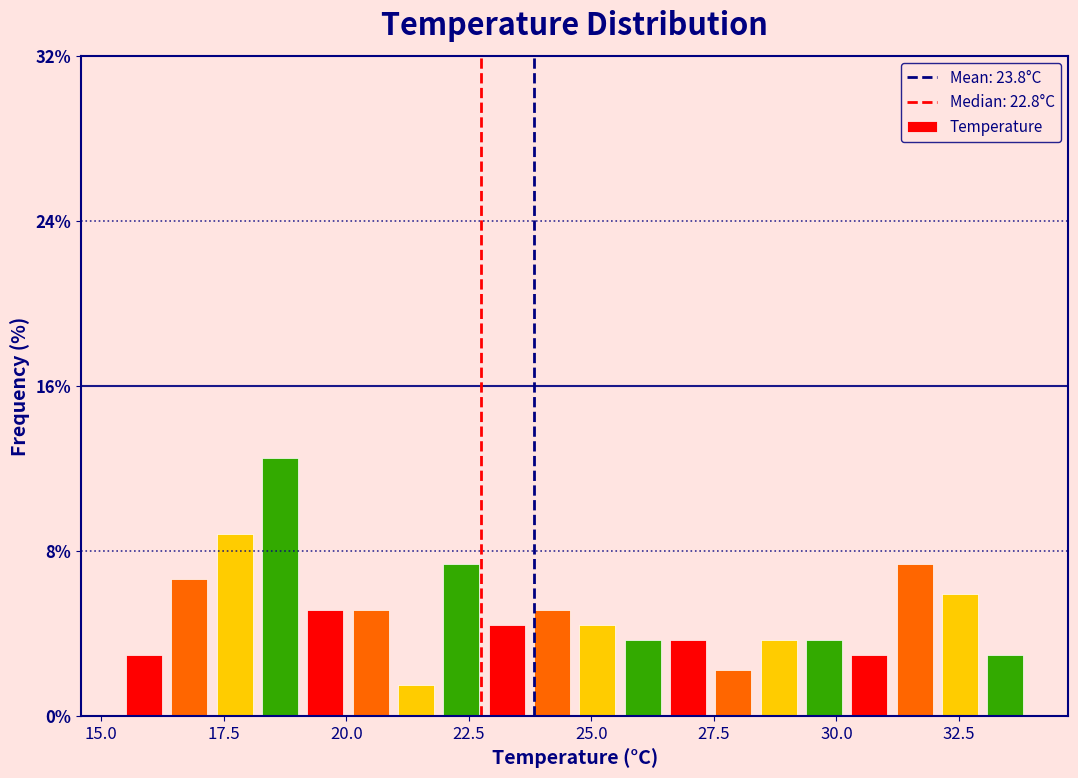

Read against the x-axis, roughly where is the centre of the tallest bar?

18.5